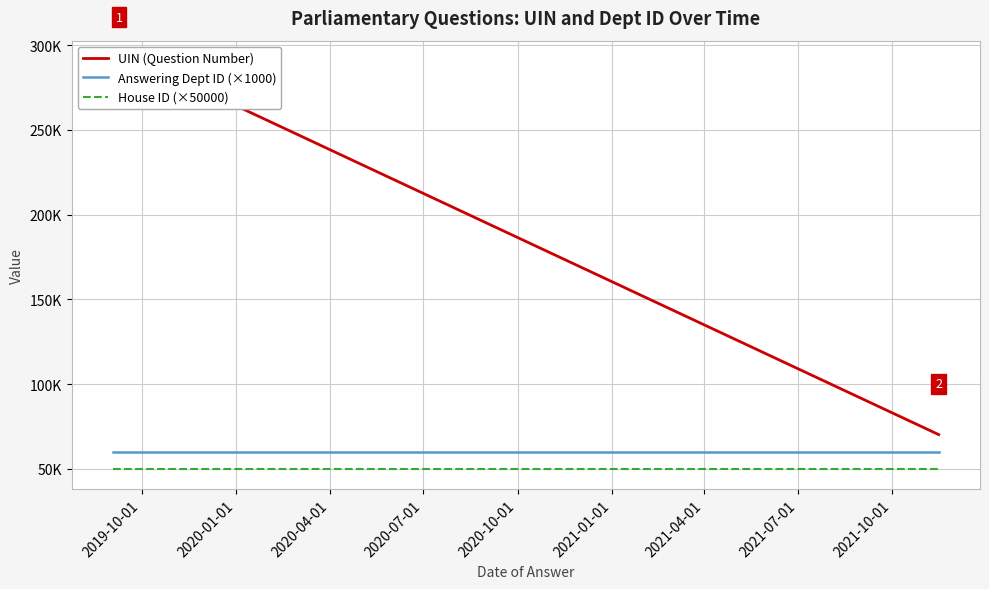

What position from the left is 2020-07-01?

4